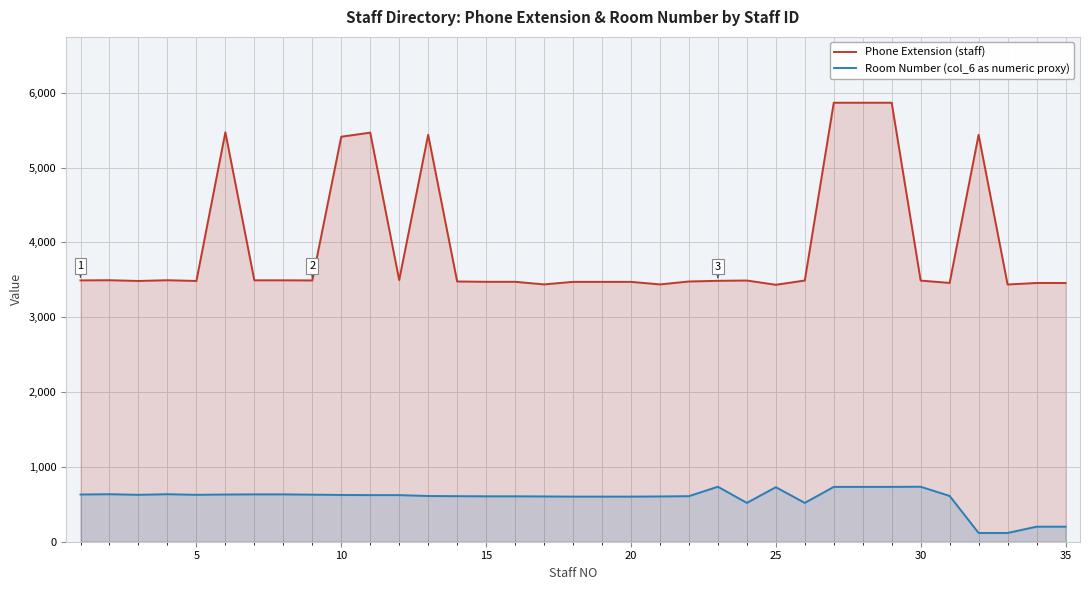

True or false: Room Number (col_6 as numeric proxy) and Phone Extension (staff) intersect in this chart.

False